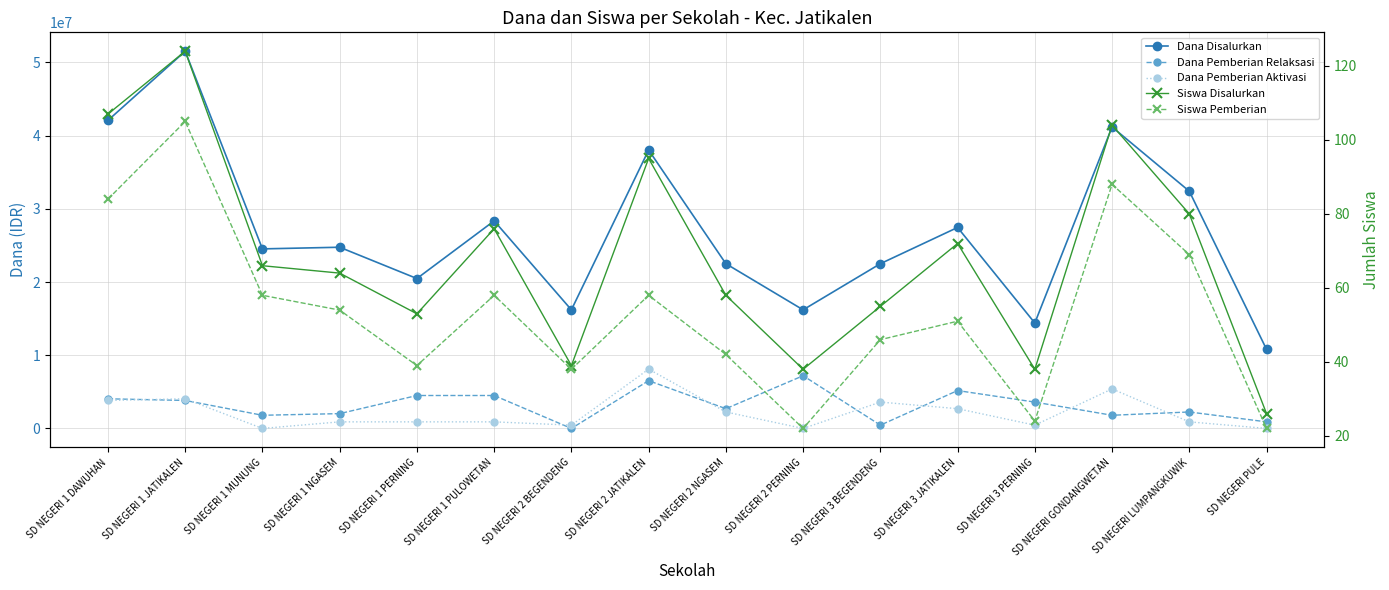

Is the value of Dana Pemberian Aktivasi at SD NEGERI 2 BEGENDENG greater than the value of Dana Pemberian Relaksasi at SD NEGERI 1 PULOWETAN?

No